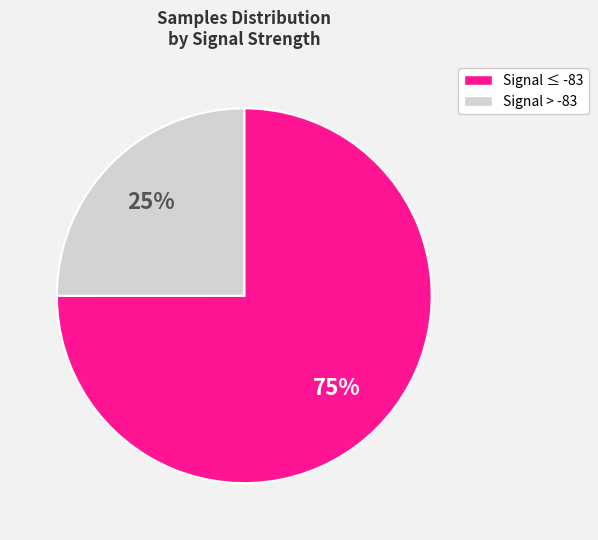

Is there a majority slice in this chart?

Yes